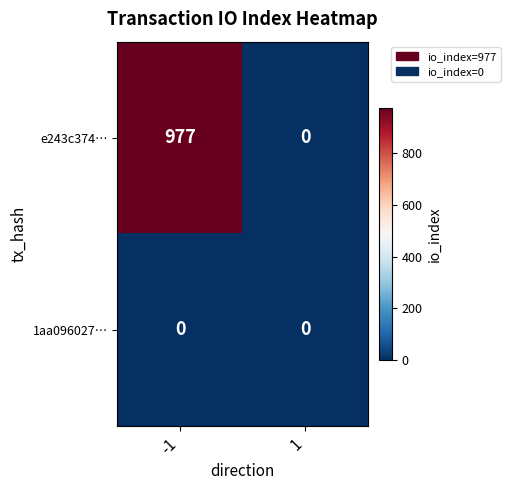

List the series in order of their peak value, highest first.

e243c374…, 1aa096027…